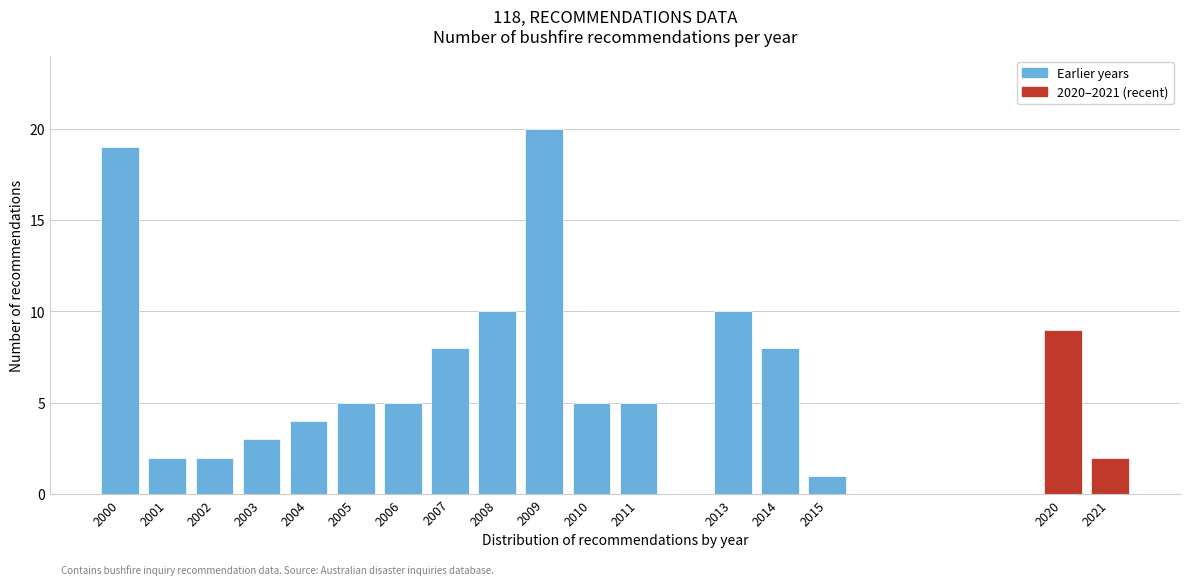

Reading left to right, extract all data points from this chart.

19	2	2	3	4	5	5	8	10	20	5	5	10	8	1	9	2